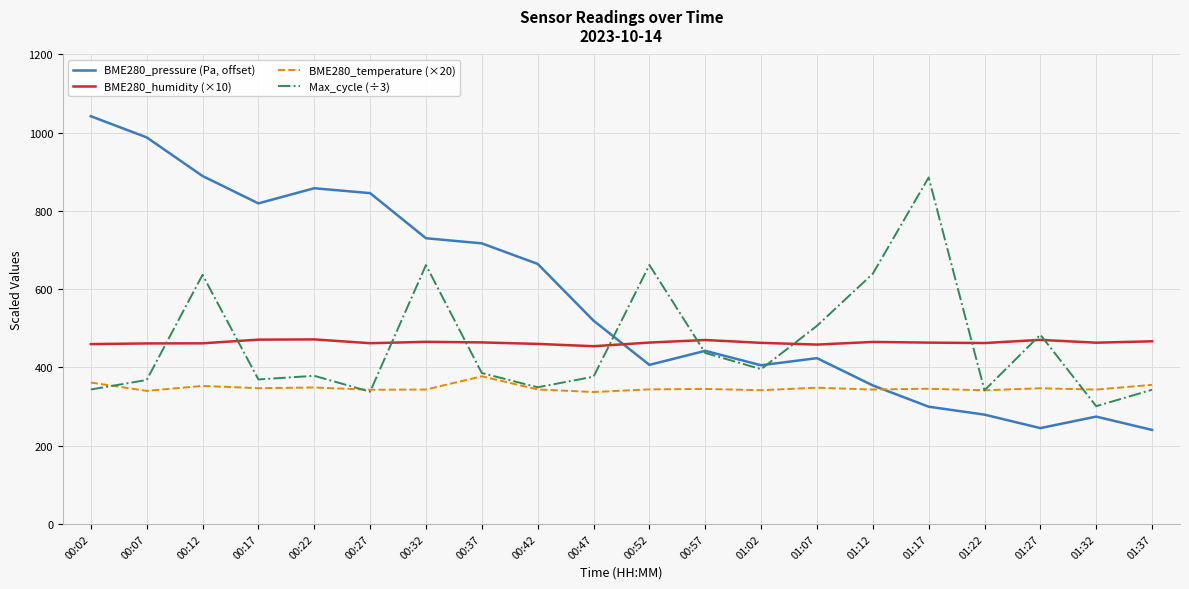

What is the minimum value for BME280_humidity (×10)?

454.3